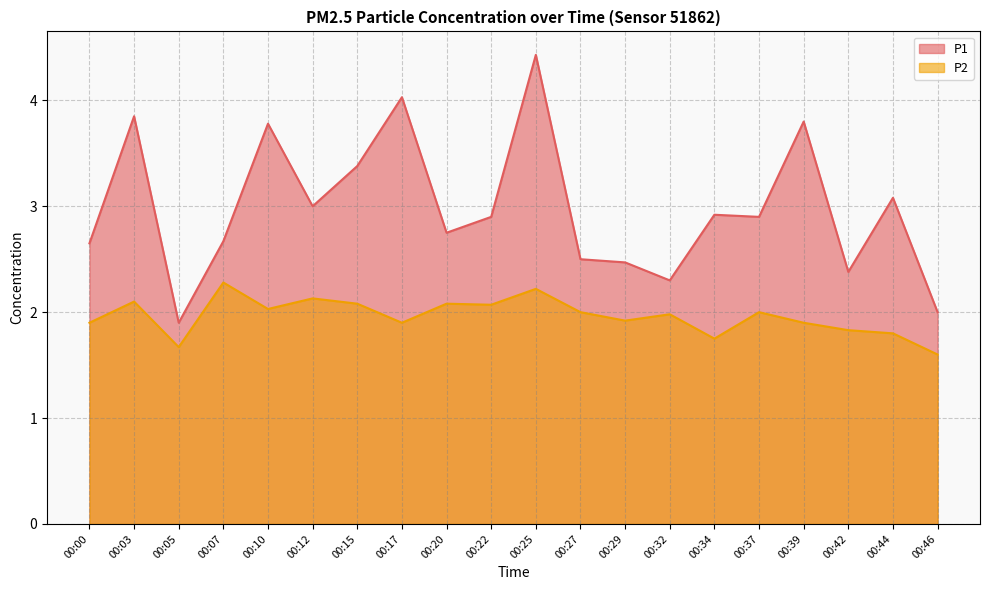

Between 00:32 and 00:44, which series saw the biggest shift?

P1